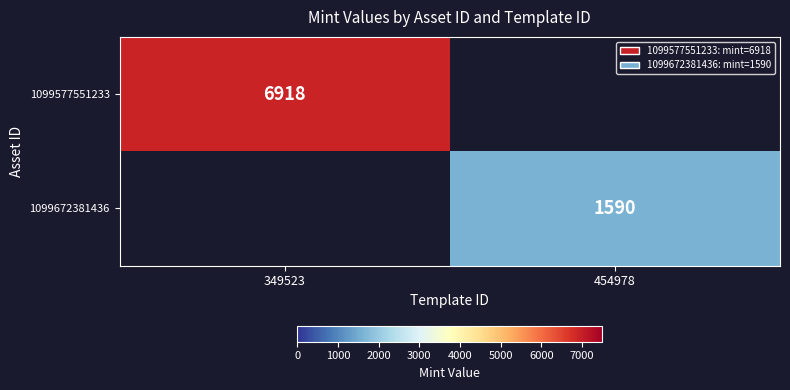

Is it true that 1099577551233 equals 6918 at 349523?

True